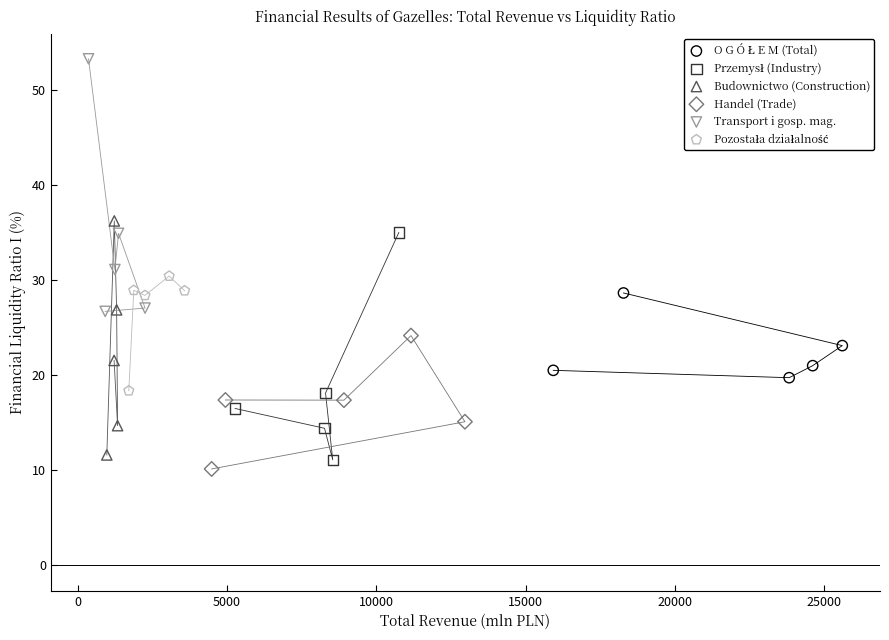

Which series contains the highest Y value?

Transport i gosp. mag.